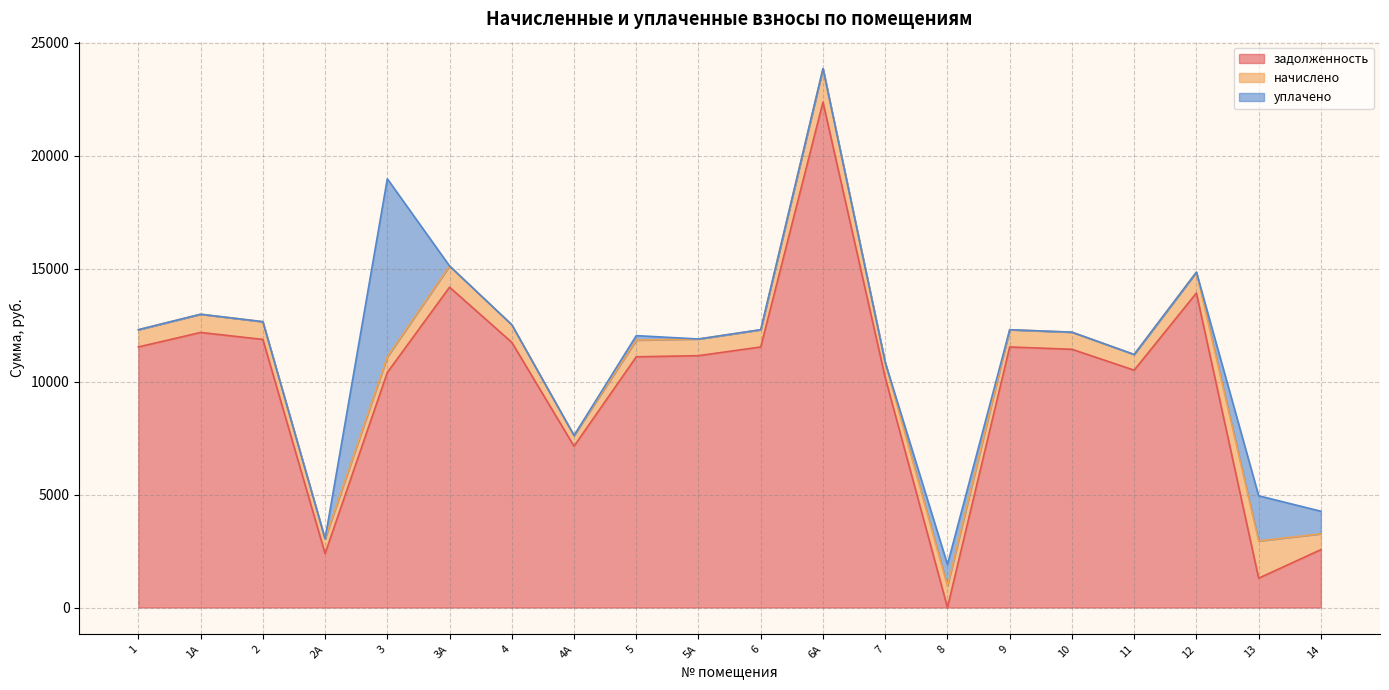

Reading left to right, extract all data points from this chart.

задолженность: 1=11530.3	1А=12172.3	2=11864.2	2А=2386.3	3=10400.4	3А=14175.4	4=11735.8	4А=7139.0	5=11094.2	5А=11145.1	6=11530.3	6А=22367.3	7=10169.3	8=0.0	9=11530.3	10=11427.6	11=10503.1	12=13918.6	13=1297.9	14=2560.3
начислено: 1=763.7	1А=806.3	2=785.9	2А=653.2	3=688.9	3А=938.9	4=777.4	4А=472.9	5=738.2	5А=738.2	6=763.7	6А=1481.6	7=673.6	8=952.6	9=763.7	10=757.0	11=695.7	12=921.9	13=1646.9	14=700.8
уплачено: 1=0.0	1А=0.0	2=0.0	2А=0.0	3=7883.5	3А=0.0	4=0.0	4А=0.0	5=200.0	5А=0.0	6=0.0	6А=0.0	7=0.0	8=951.3	9=0.0	10=0.0	11=0.0	12=0.0	13=2000.0	14=1000.0